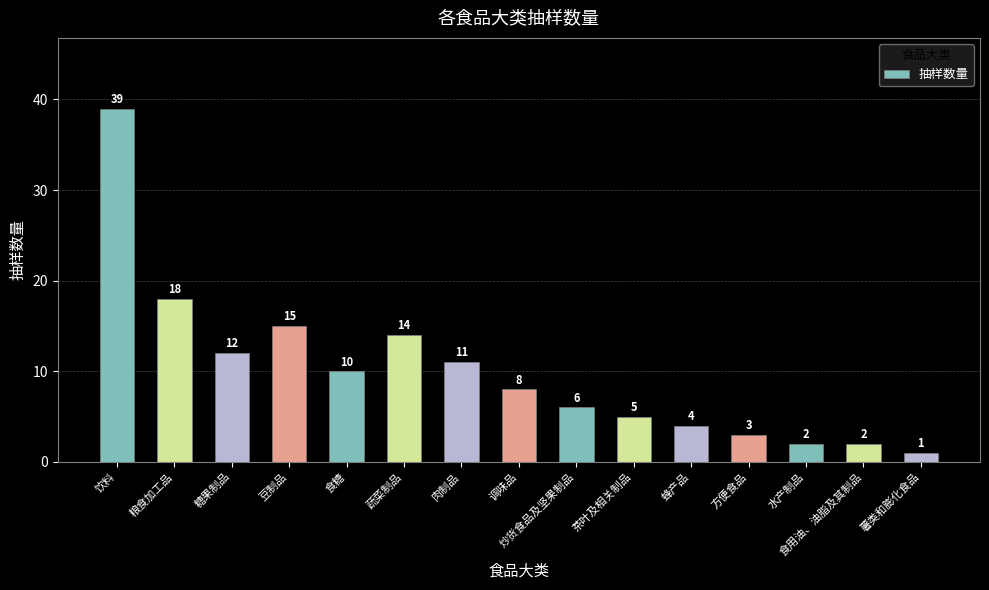

Where does the data first go above 8?

饮料